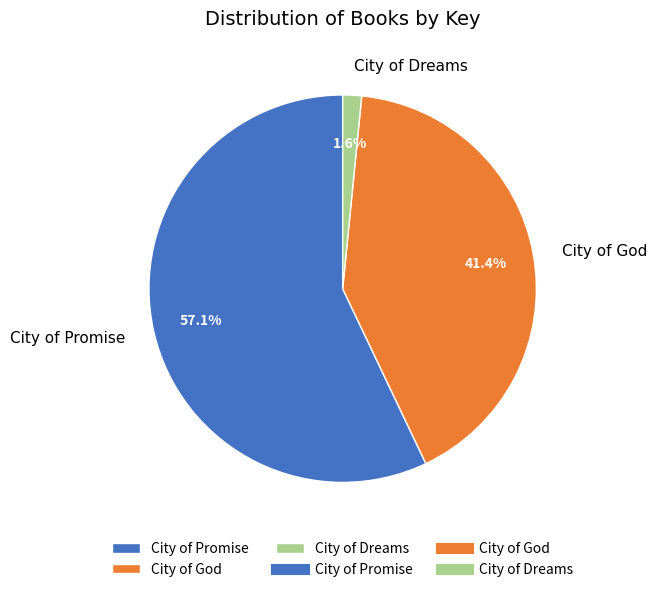

What percentage is the City of Promise slice, to the nearest percent?

57%